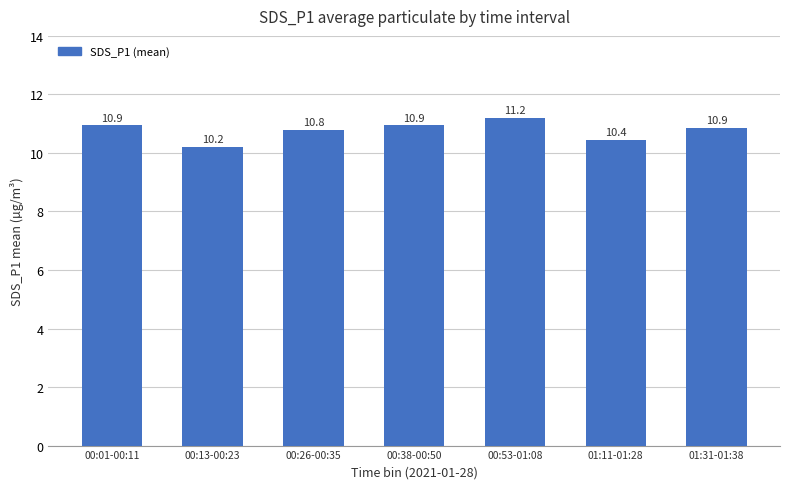

What is the sum of all values?

75.4